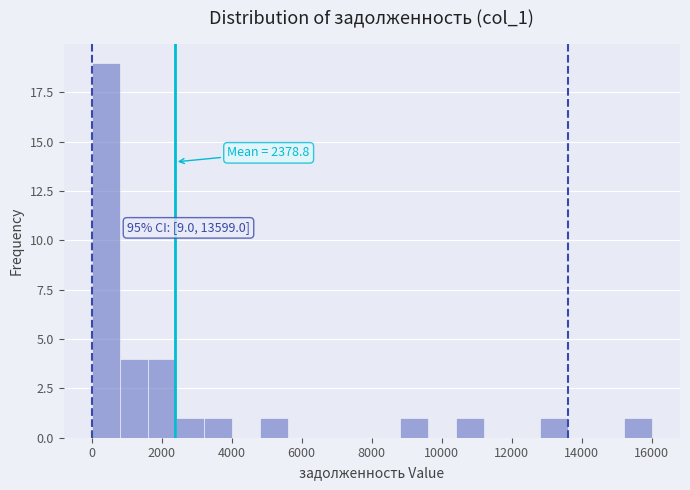

Over which range of the x-axis is the bar tallest?

0 to 800